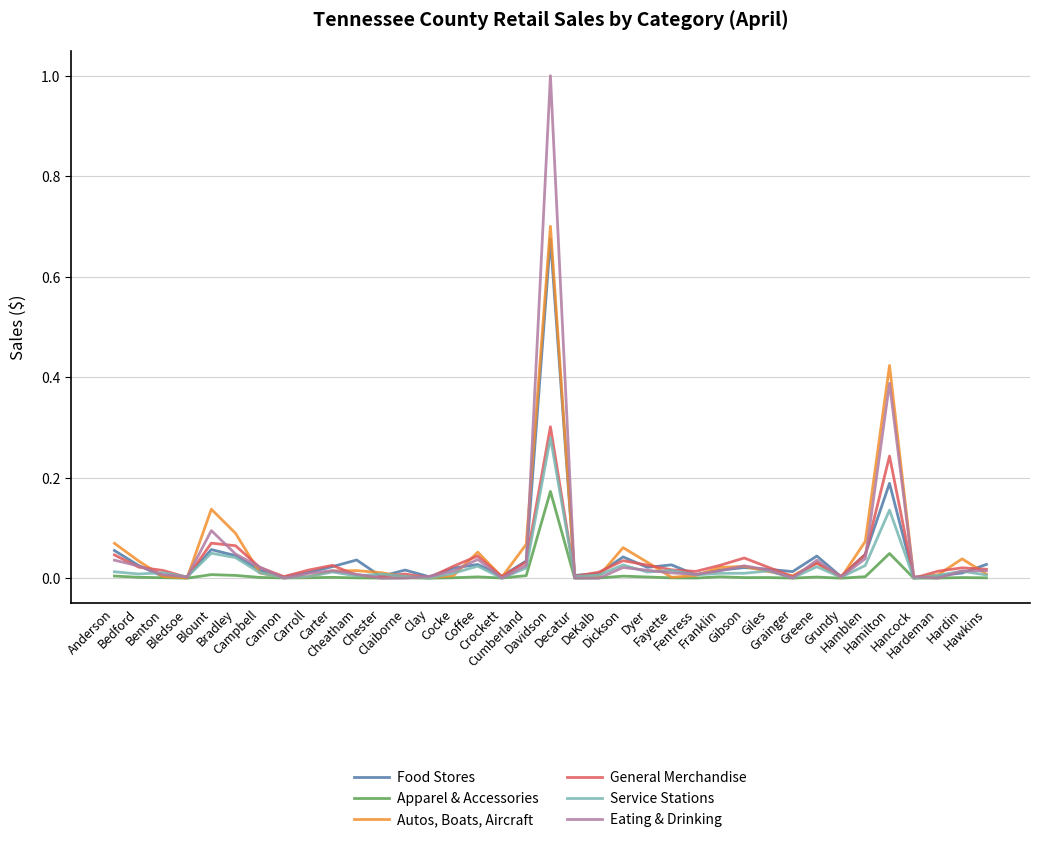

Which series has the widest spread of values?

Eating & Drinking